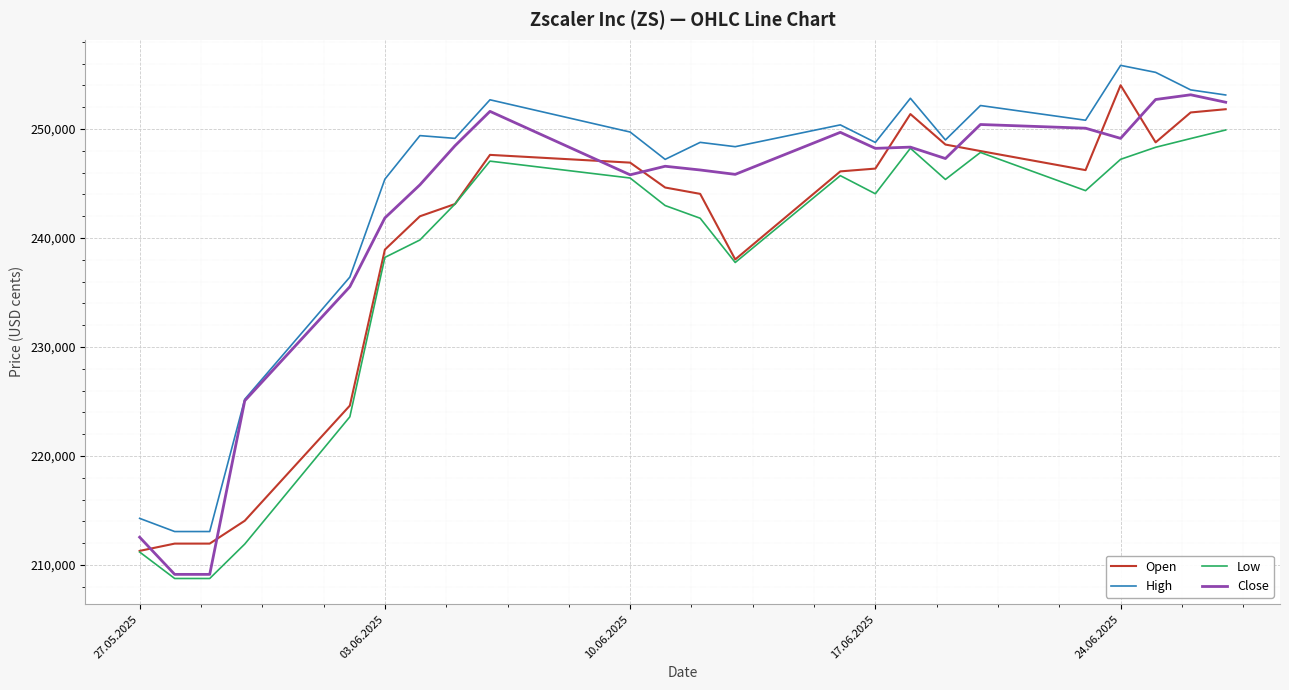

Rank the series by their average value, from lowest to highest.

Low, Open, Close, High